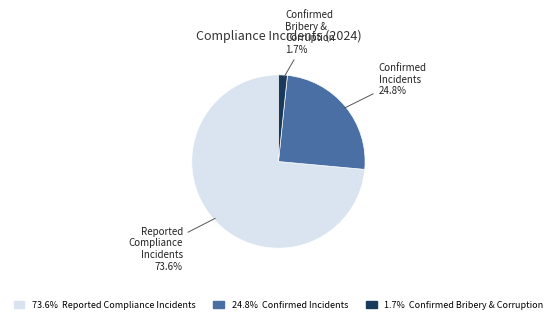

Is there any slice that represents more than half of the pie?

Yes